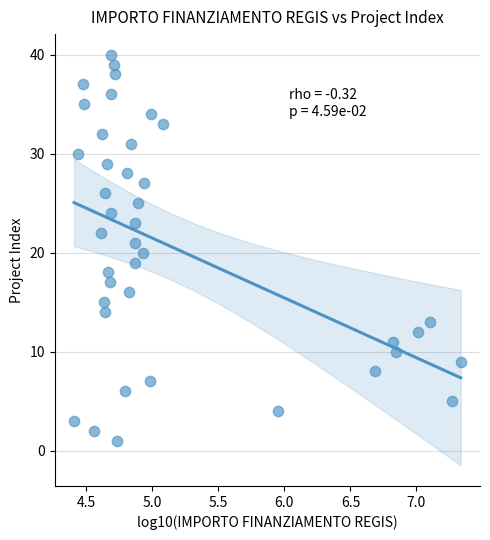

What is the range of Y values (max minus min)?

39